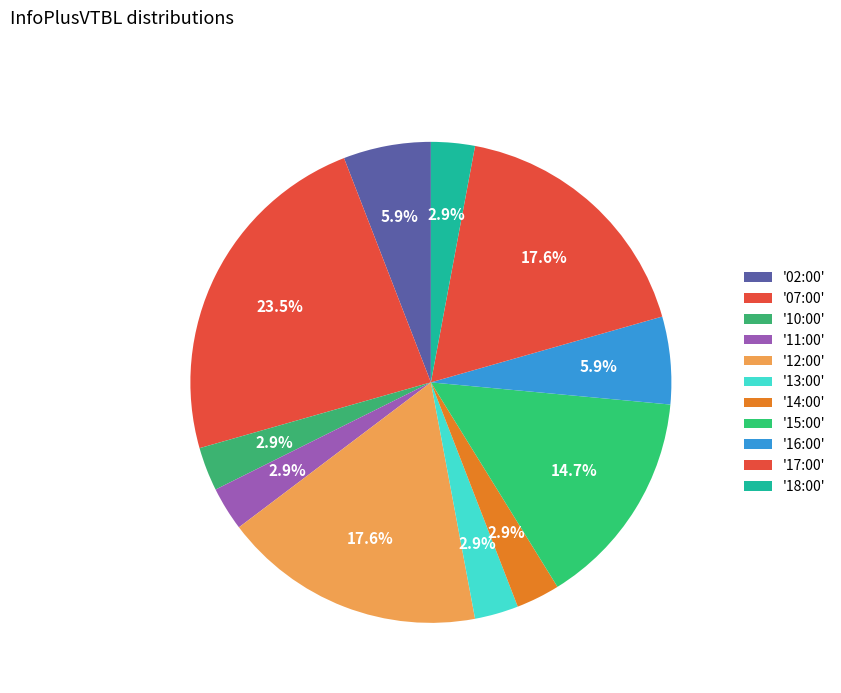

Count the number of slices in the pie.

11